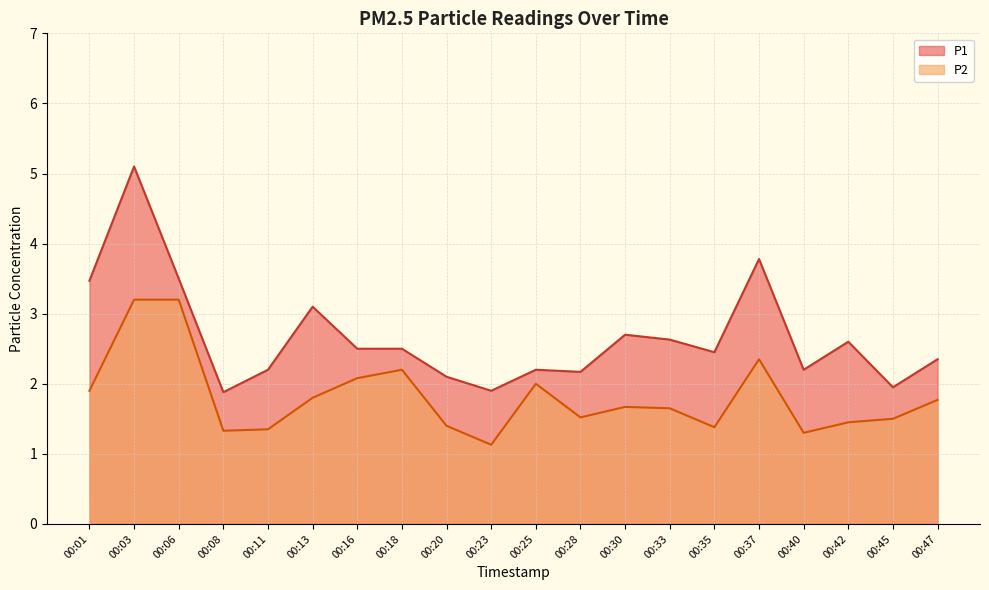

Reading right to left, what are all the values shown in this chart?

P1: 00:47=2.4	00:45=1.9	00:42=2.6	00:40=2.2	00:37=3.8	00:35=2.5	00:33=2.6	00:30=2.7	00:28=2.2	00:25=2.2	00:23=1.9	00:20=2.1	00:18=2.5	00:16=2.5	00:13=3.1	00:11=2.2	00:08=1.9	00:06=3.5	00:03=5.1	00:01=3.5
P2: 00:47=1.8	00:45=1.5	00:42=1.4	00:40=1.3	00:37=2.4	00:35=1.4	00:33=1.6	00:30=1.7	00:28=1.5	00:25=2.0	00:23=1.1	00:20=1.4	00:18=2.2	00:16=2.1	00:13=1.8	00:11=1.4	00:08=1.3	00:06=3.2	00:03=3.2	00:01=1.9